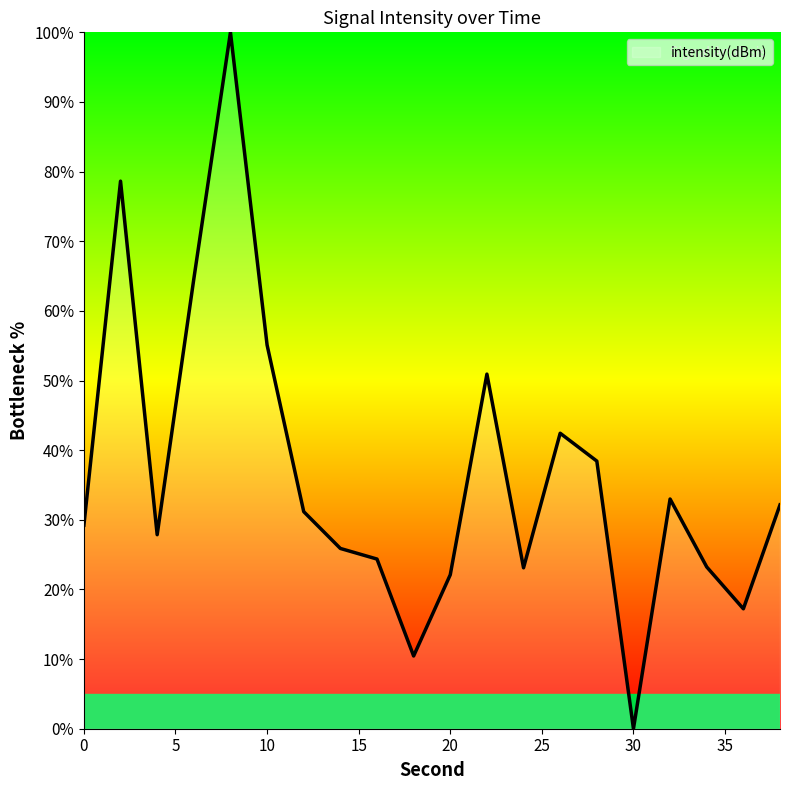

Does the chart display data point markers on the line(s)?

No